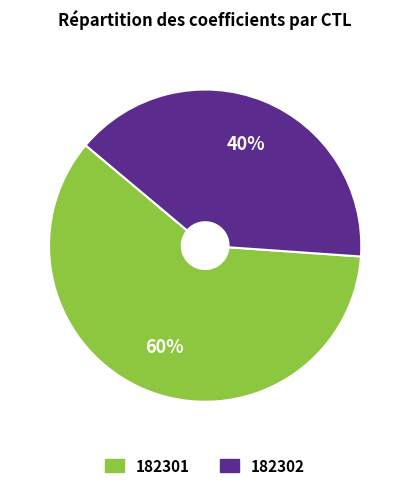

To the nearest percent, what portion does 182302 represent?

40%